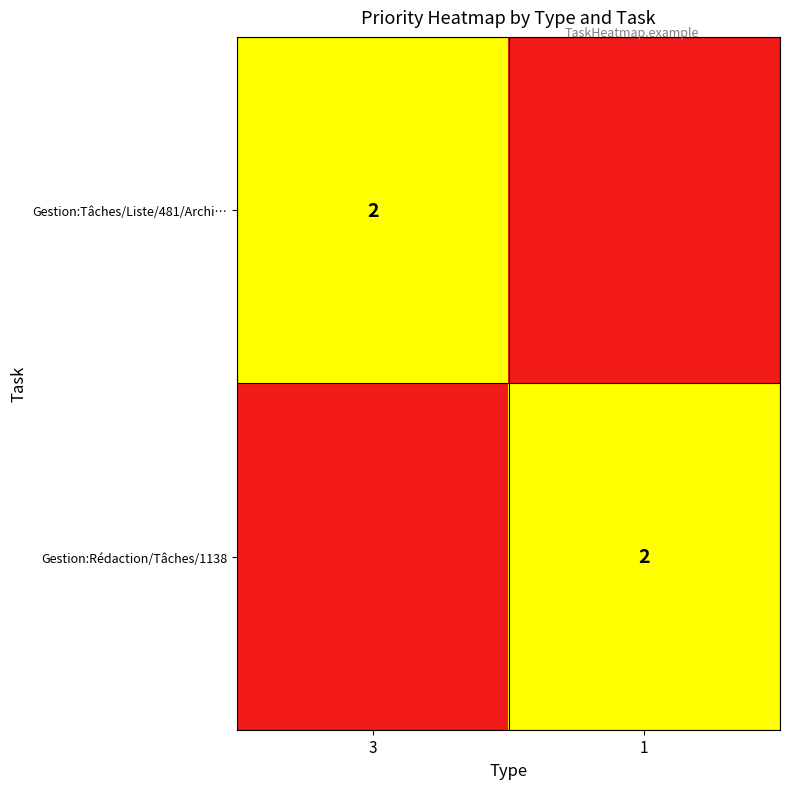

Which has a higher value, 1 or 3?

3